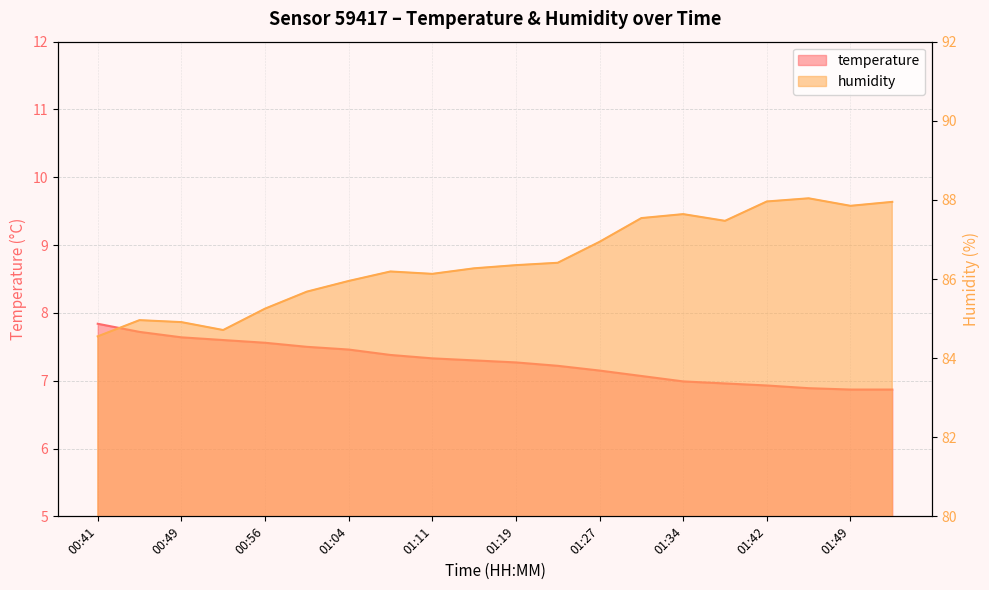

The value of humidity at 01:23 is 86.4. True or false?

True